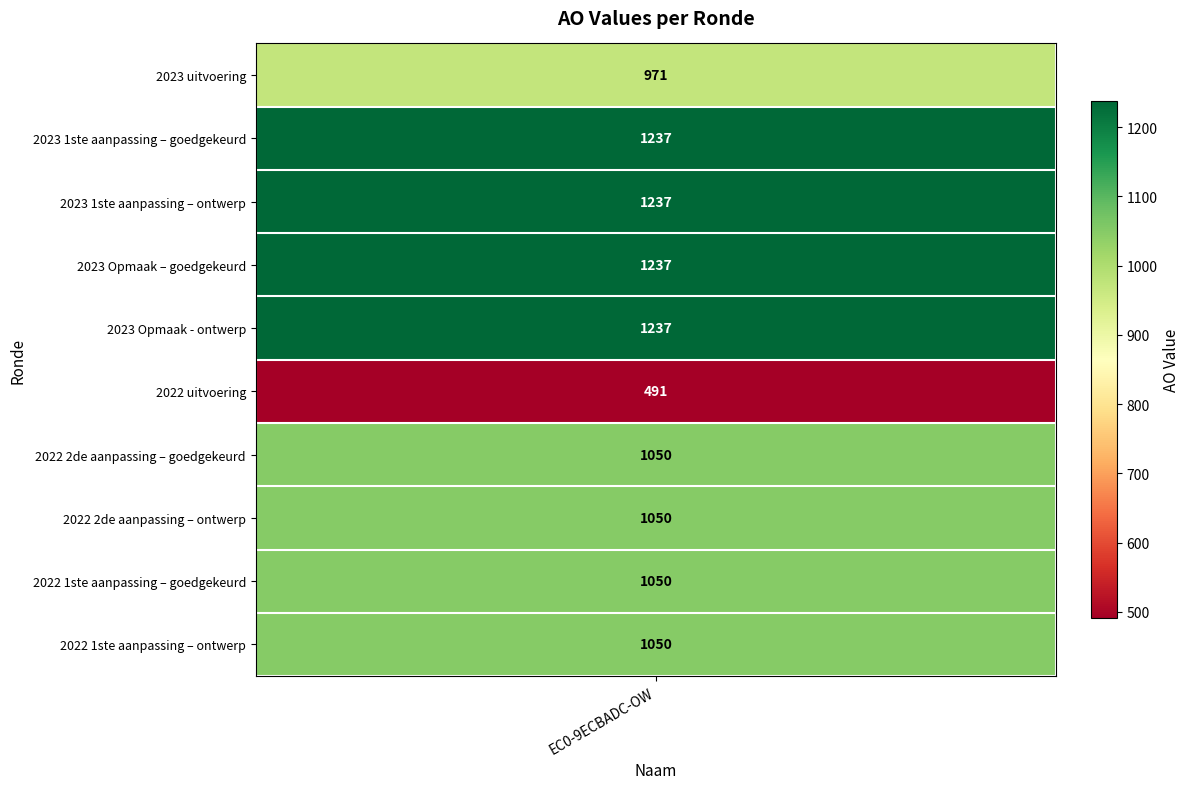

At which label does the data first exceed 1050?

2023 1ste aanpassing – goedgekeurd